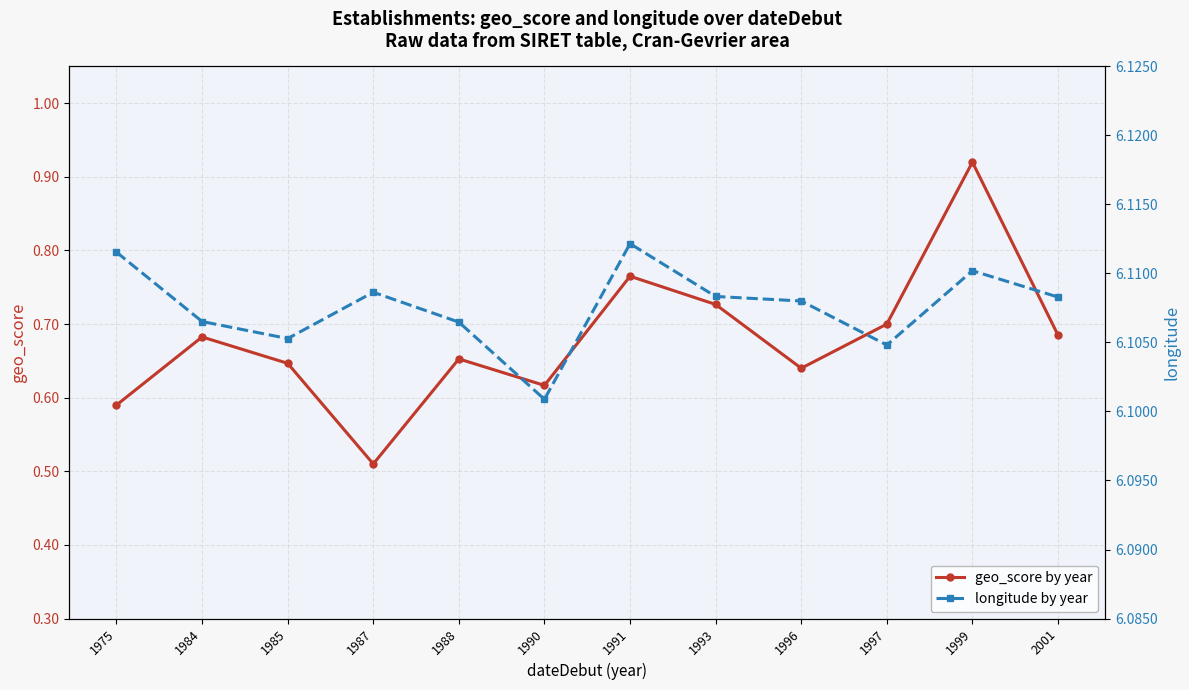

What value does the geo_score by year series have at 1985?

0.6